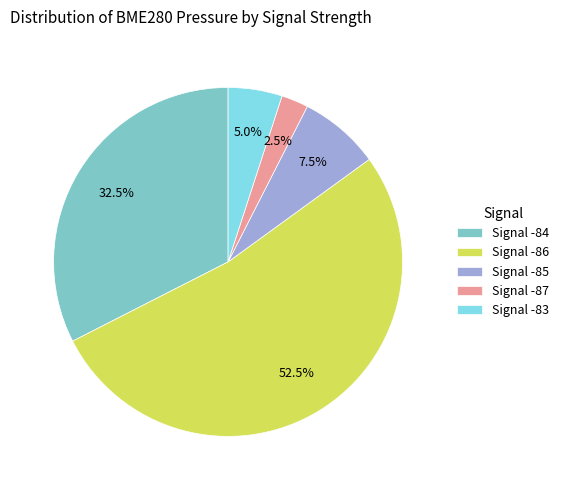

What percentage do Signal -87 and Signal -85 together represent?

10.0%